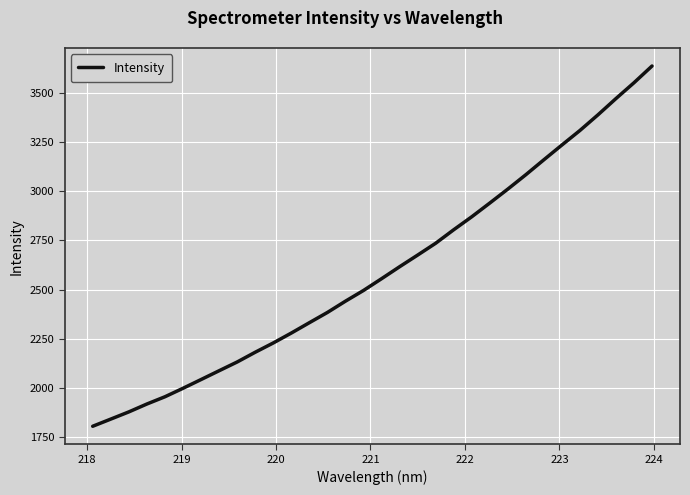

Count the number of values greater than 2555.

16